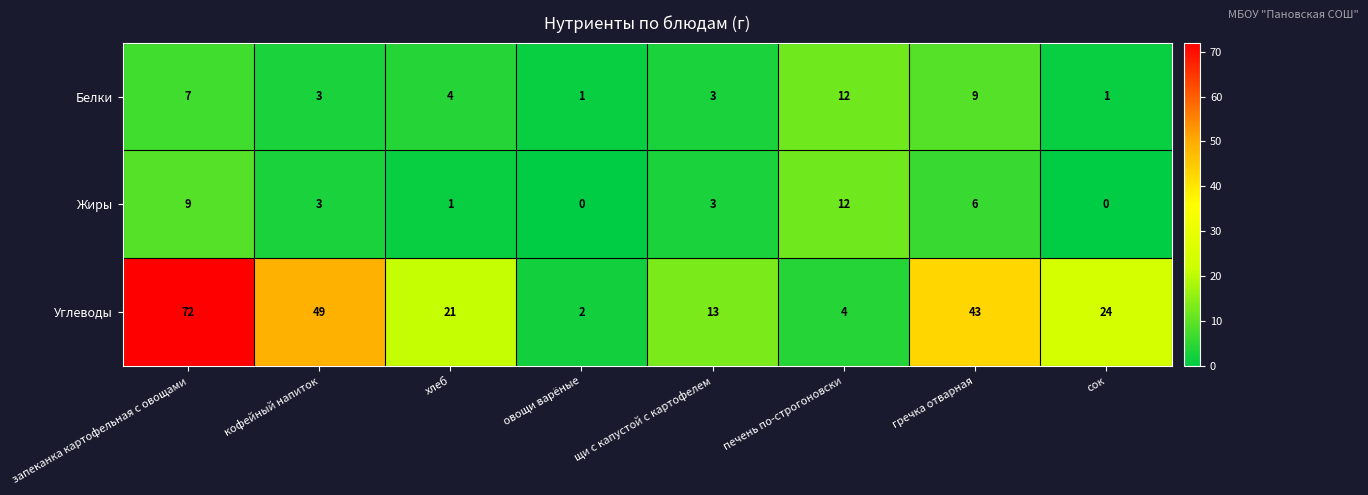

True or false: Жиры has a value of 9 at запеканка картофельная с овощами.

True